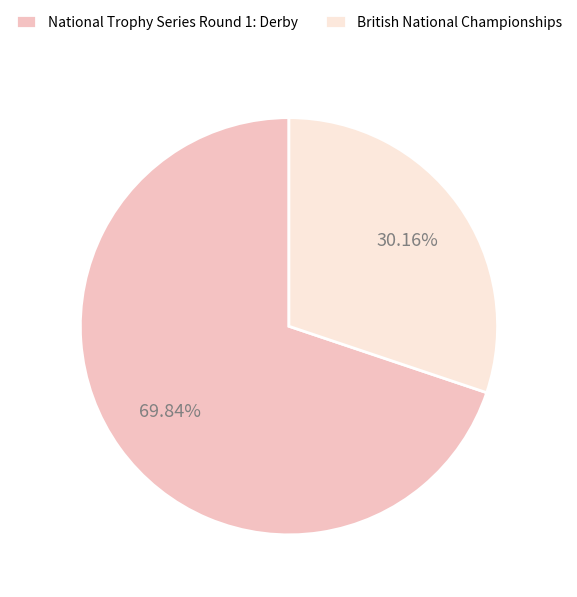

True or false: British National Championships accounts for 42% of the total.

False